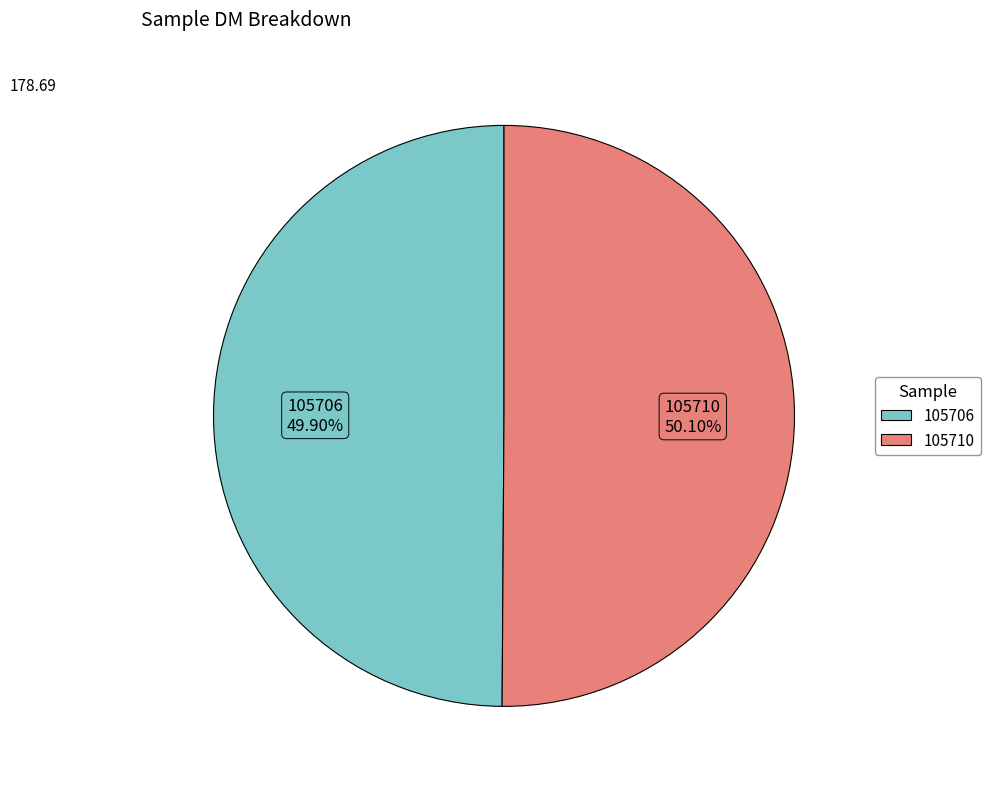

What is the ratio of the value at 105706 to the value at 105710?

1.0